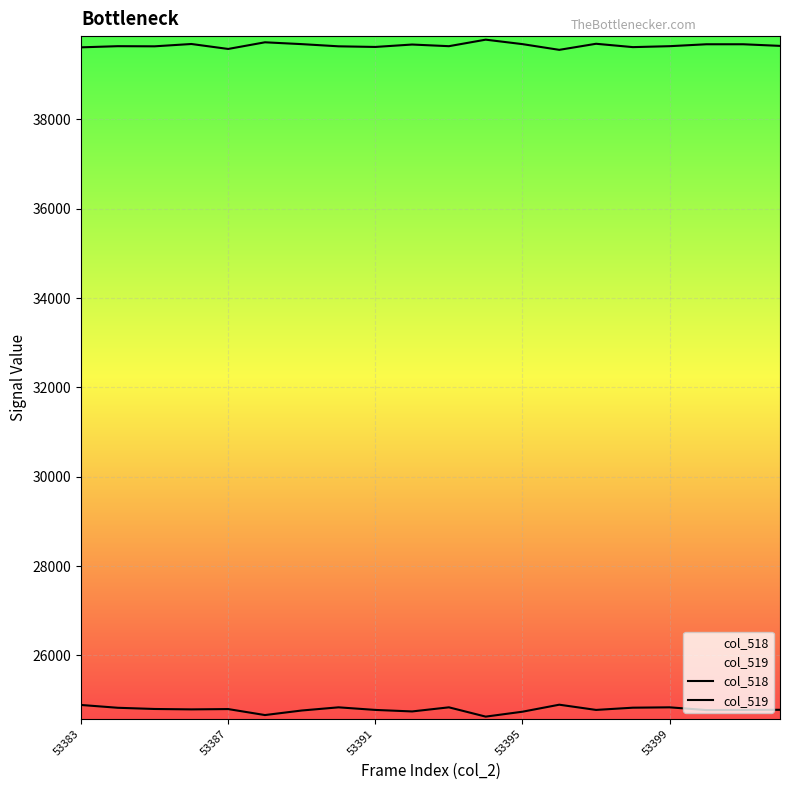

What is the maximum value for col_518?

24894